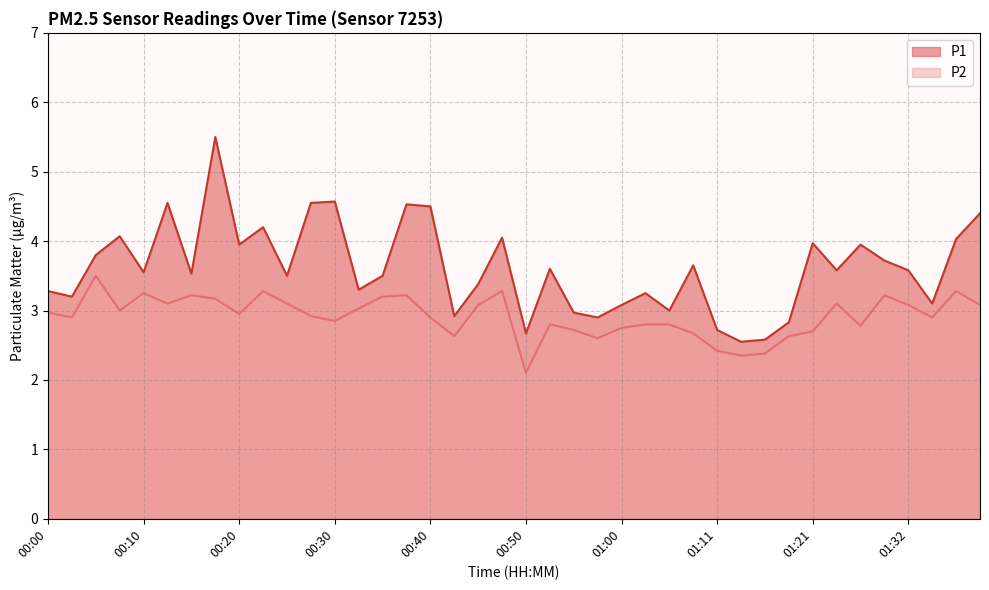

What is the sum of all P1 values?

144.6